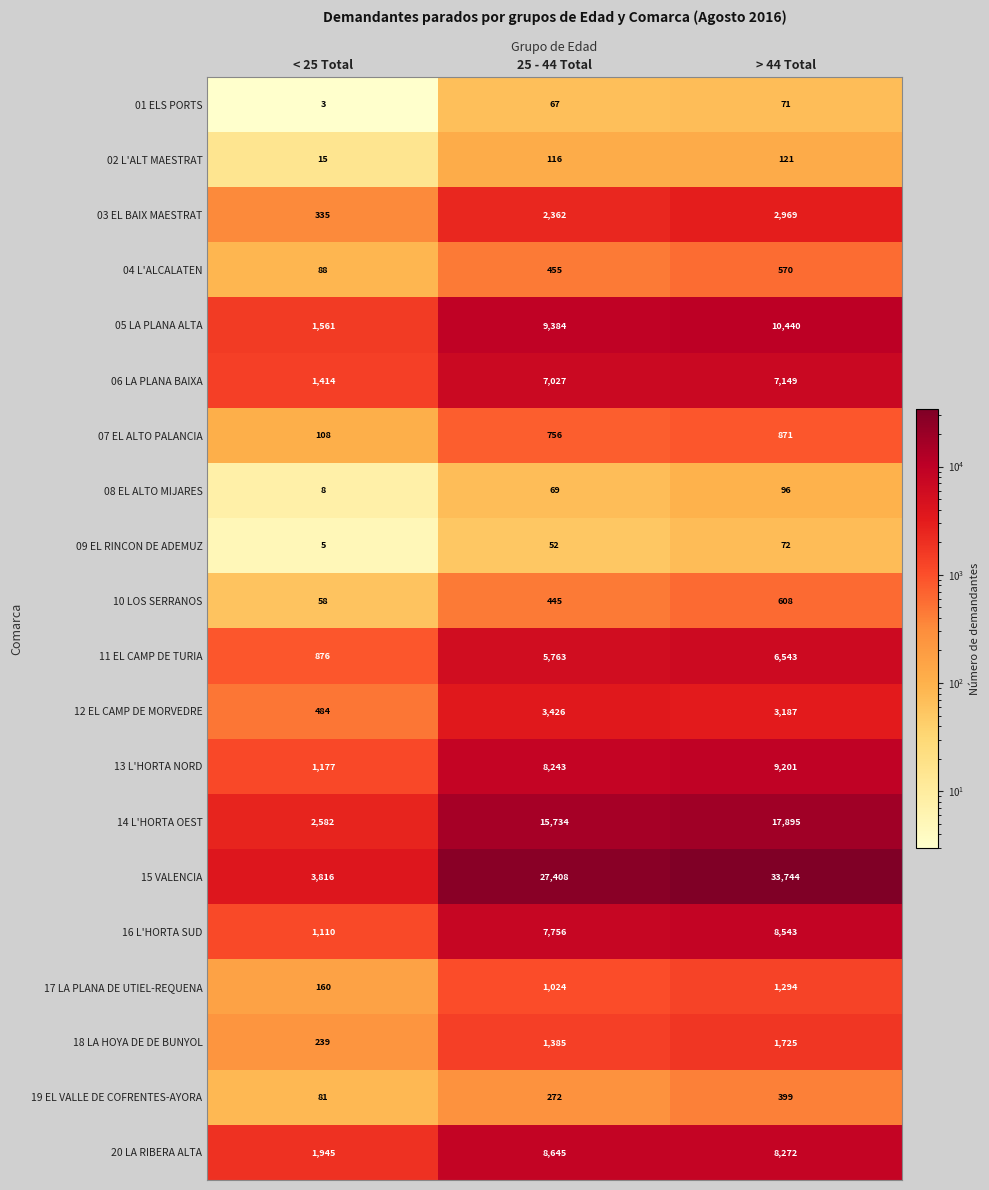

What is the spread (max minus min) of values at 25 - 44 Total?

27356